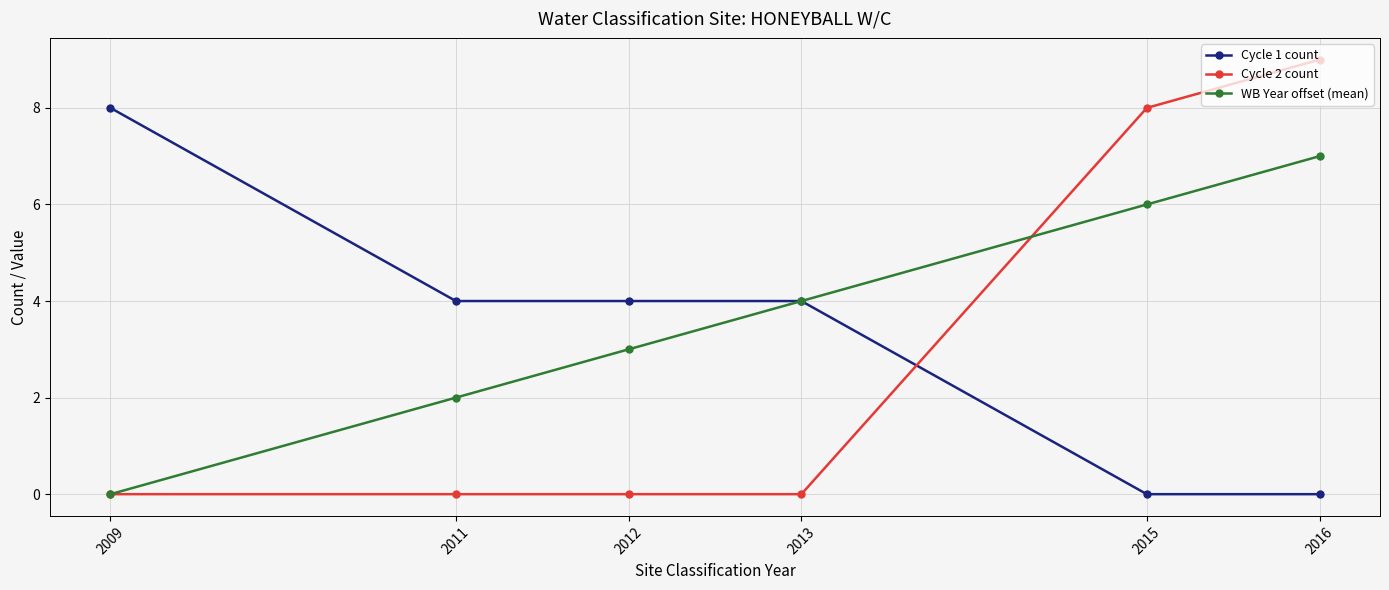

Reading left to right, transcribe all the data shown in this chart.

Cycle 1 count: 2009=8	2011=4	2012=4	2013=4	2015=0	2016=0
Cycle 2 count: 2009=0	2011=0	2012=0	2013=0	2015=8	2016=9
WB Year offset (mean): 2009=0	2011=2	2012=3	2013=4	2015=6	2016=7